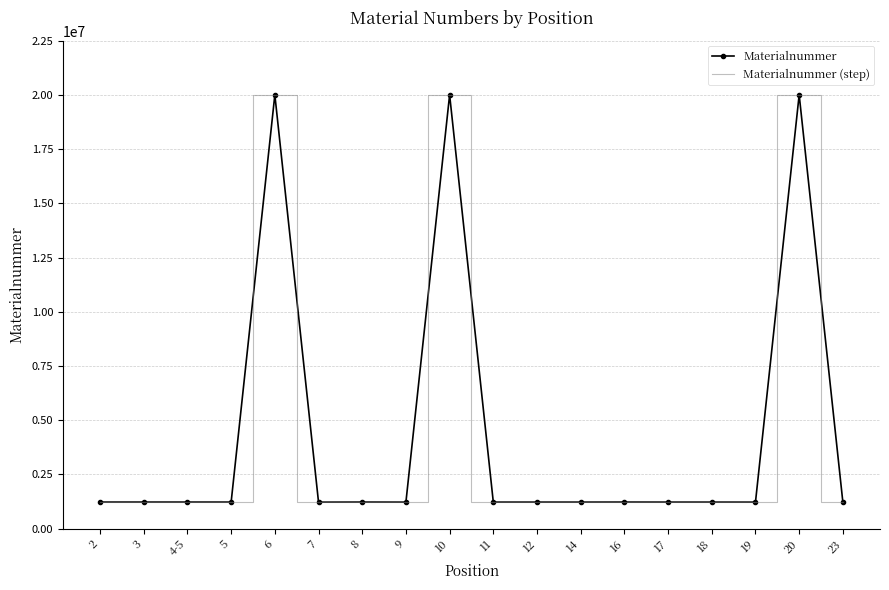

Reading left to right, transcribe all the data shown in this chart.

Materialnummer: 1225150	1225151	1225152	1225053	20003160	1221624	1225153	1222709	20002952	1223511	1223510	1223513	1225149	1223517	1223518	1222782	20002724	1223535
Materialnummer (step): 1225150	1225151	1225152	1225053	20003160	1221624	1225153	1222709	20002952	1223511	1223510	1223513	1225149	1223517	1223518	1222782	20002724	1223535